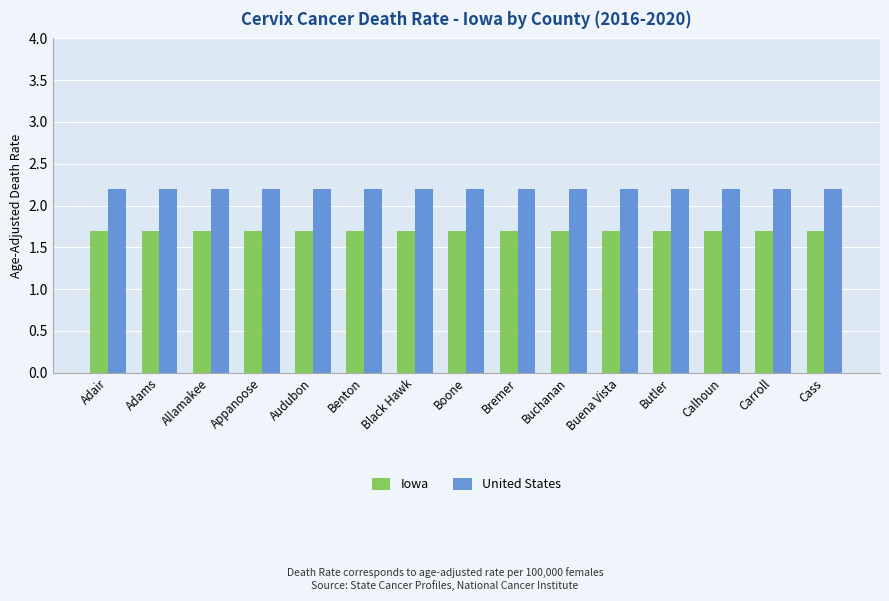

Are the bars horizontal?

No